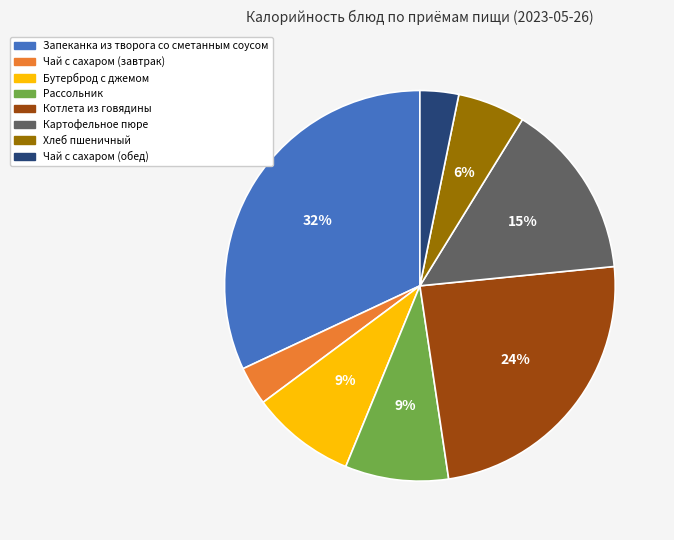

Does Котлета из говядины represent more than half of the total?

No